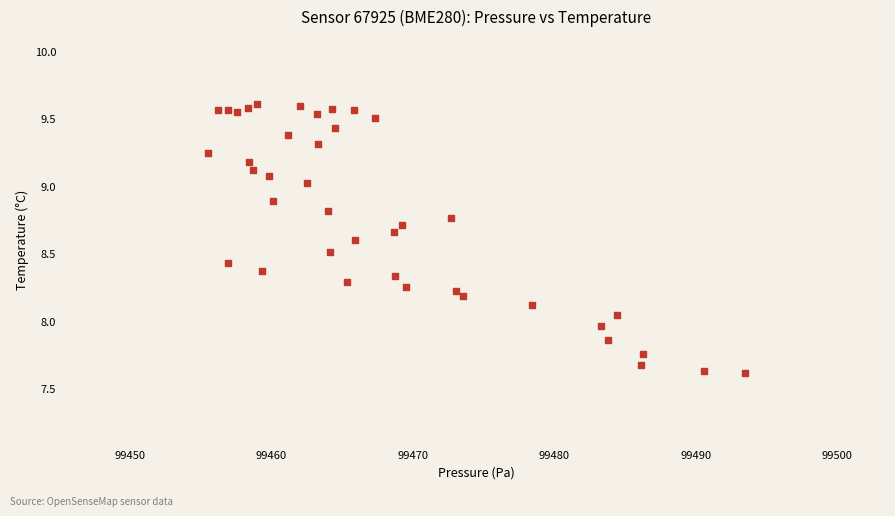

What is the range of Y values (max minus min)?

2.0